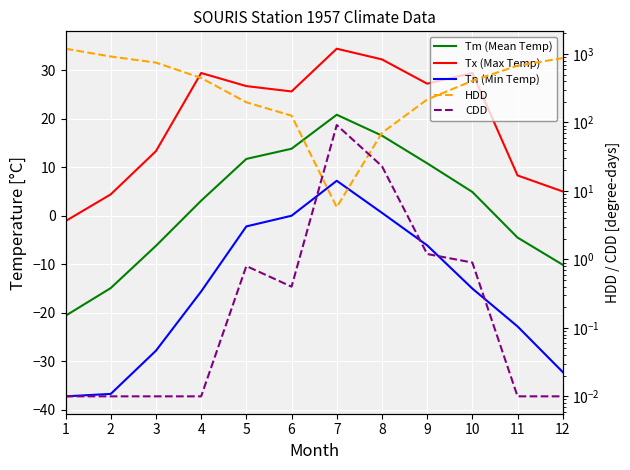

What are all the series names shown in the legend?

Tm (Mean Temp), Tx (Max Temp), Tn (Min Temp), HDD, CDD